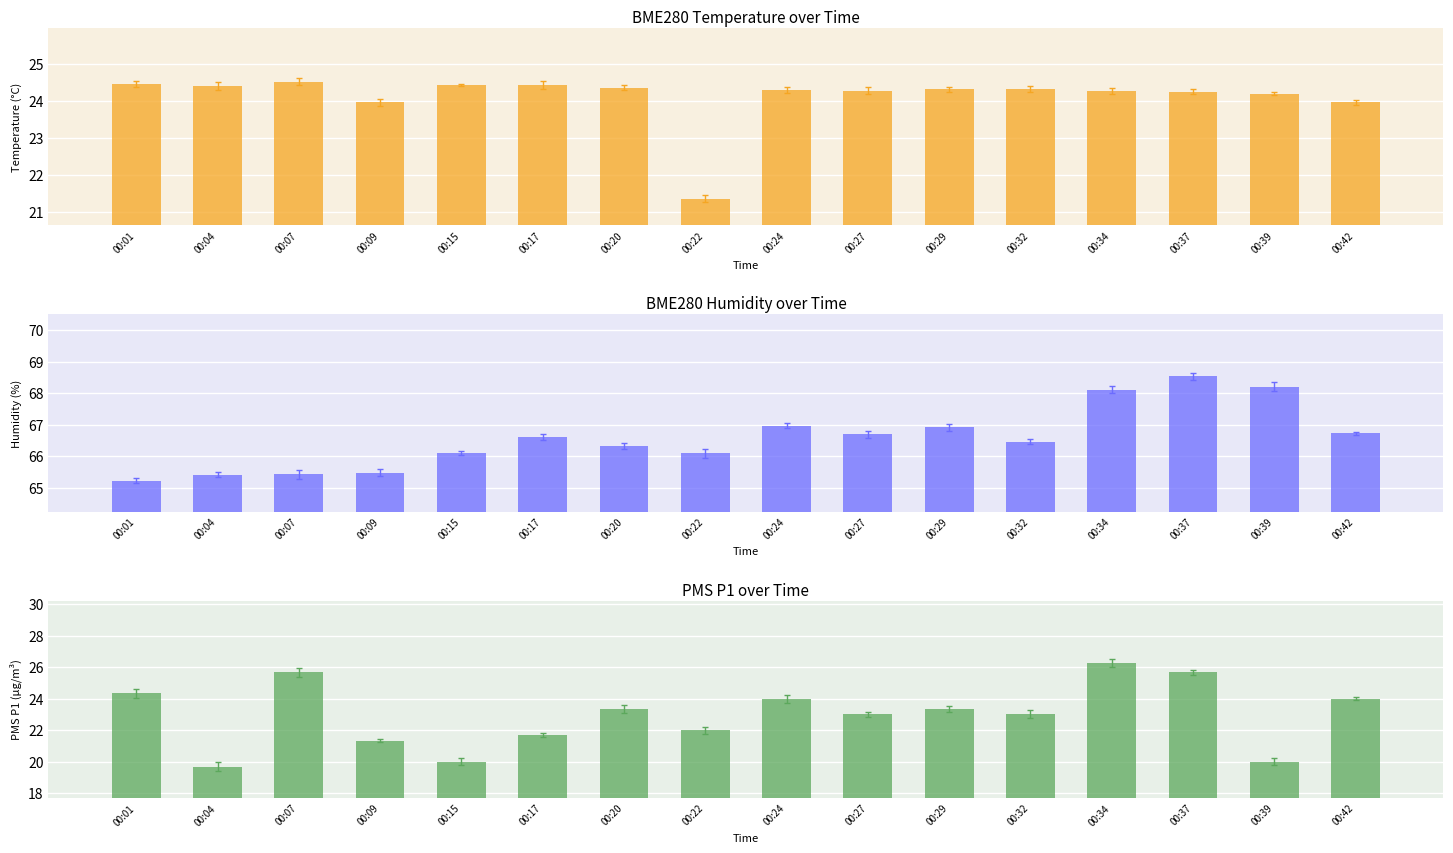

Reading right to left, what are all the values shown in this chart?

BME280_temperature: 24.0	24.2	24.2	24.3	24.3	24.3	24.3	24.3	21.4	24.4	24.4	24.4	24.0	24.5	24.4	24.4
BME280_humidity: 66.7	68.2	68.5	68.1	66.5	66.9	66.7	67.0	66.1	66.3	66.6	66.1	65.5	65.4	65.4	65.2
PMS_P1: 24.0	20.0	25.7	26.2	23.0	23.3	23.0	24.0	22.0	23.3	21.7	20.0	21.3	25.7	19.7	24.3